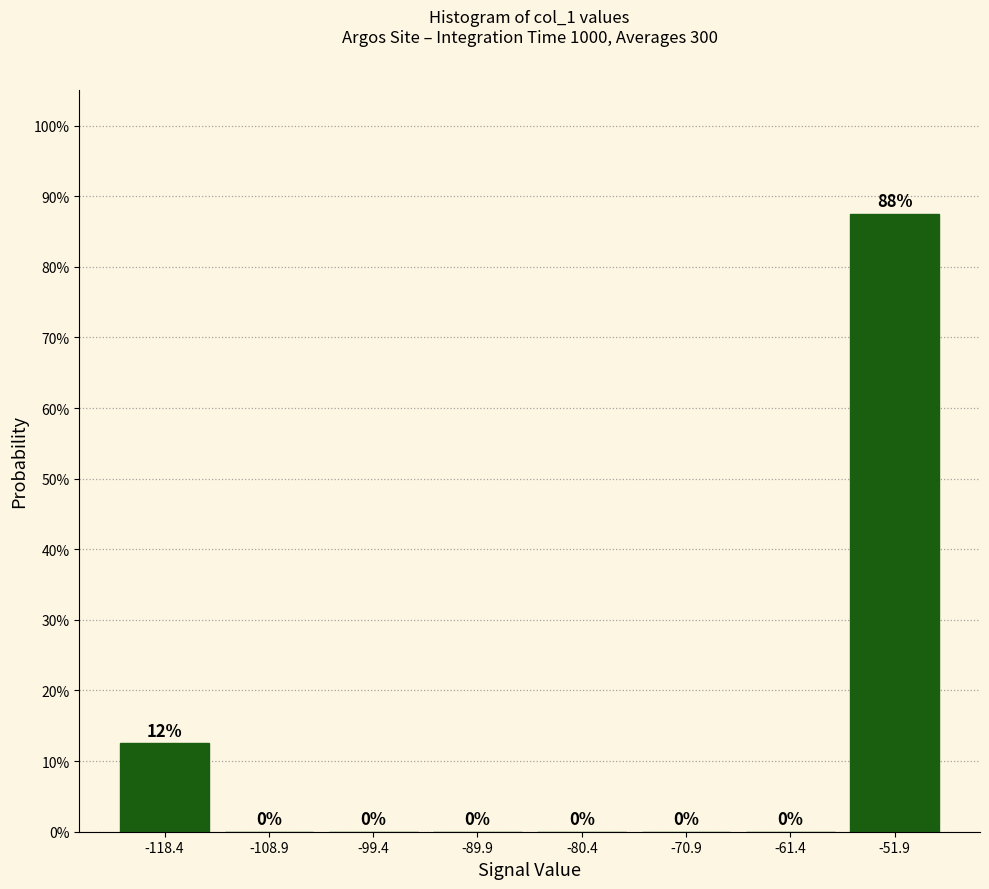

Over which range of the x-axis is the bar tallest?

-57 to -47